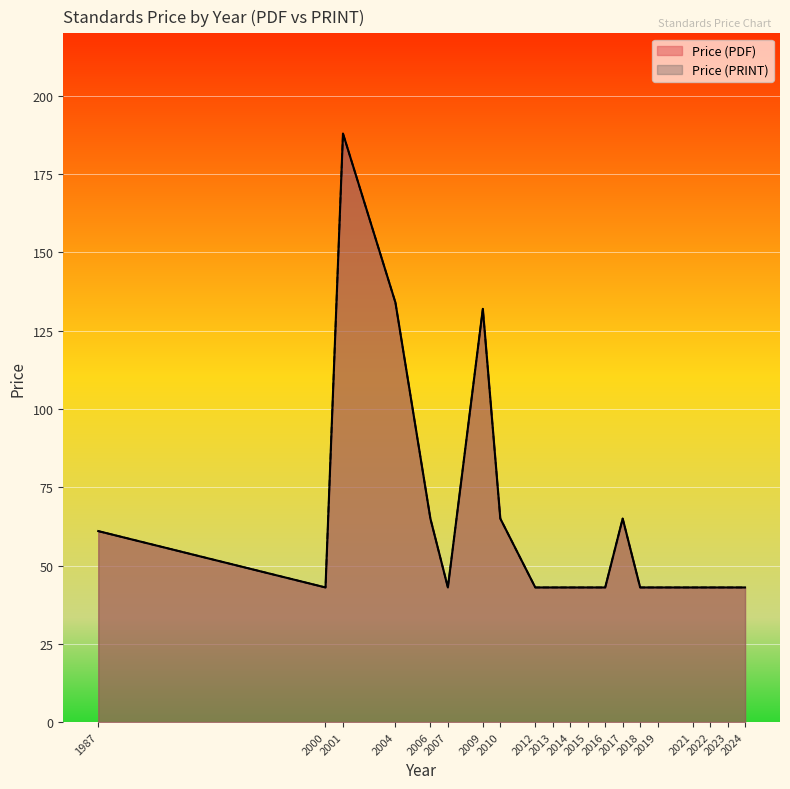

At how many categories does at least one series exceed 137?

1